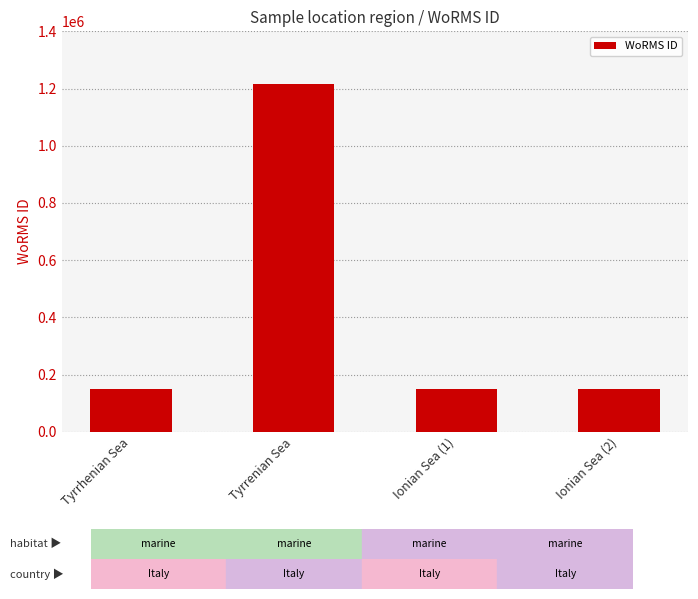

Between Tyrrenian Sea and Tyrrhenian Sea, which is larger?

Tyrrenian Sea